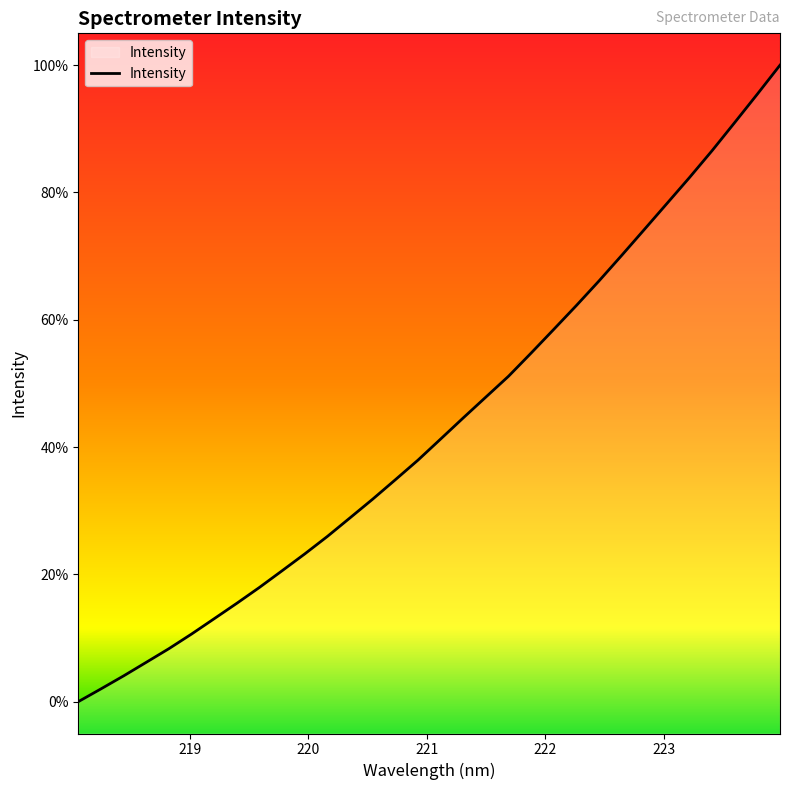

What is the sum of all values?

122400.1